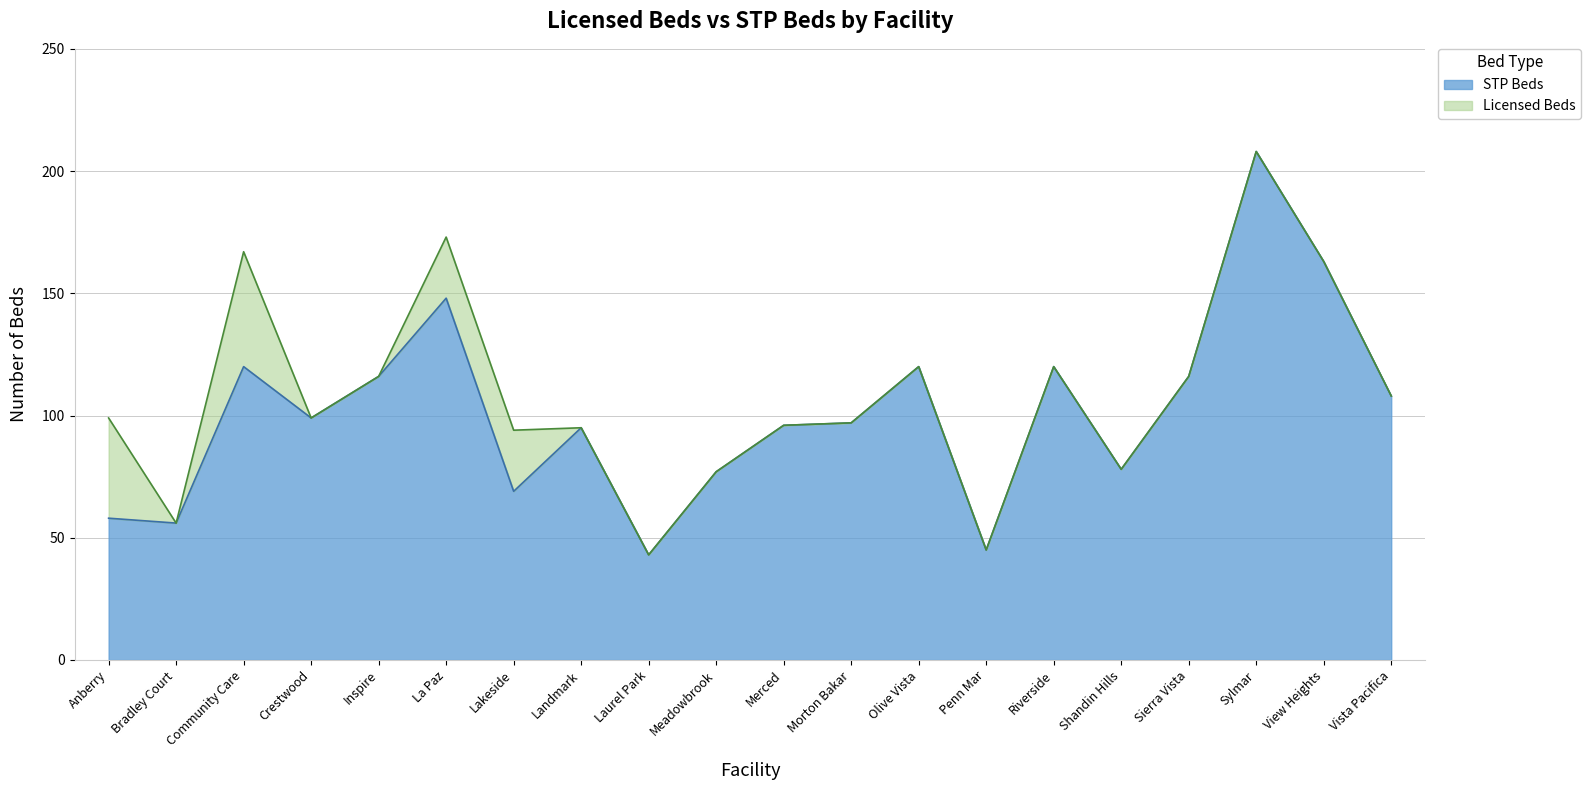

Where does the Licensed Beds series first go above 99?

Community Care